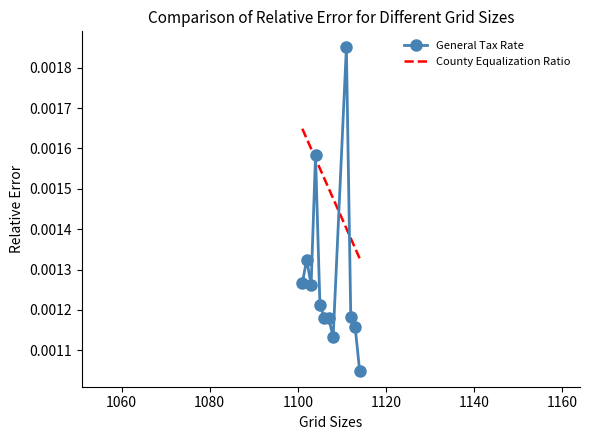

The value at Hopewell Boro is 0.0. True or false?

False